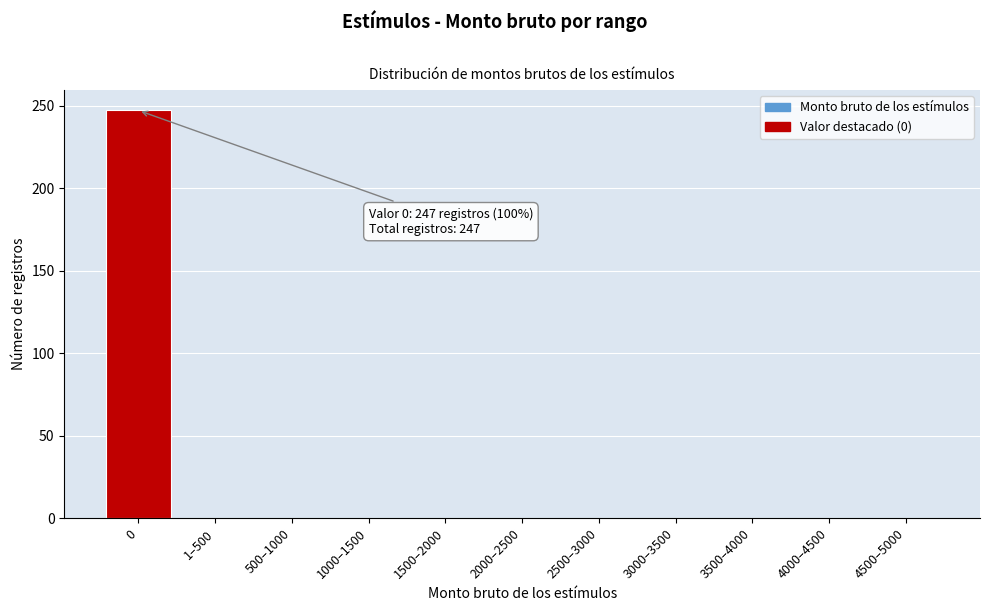

Reading left to right, list all the values displayed in this chart.

0=247	1–500=0	500–1000=0	1000–1500=0	1500–2000=0	2000–2500=0	2500–3000=0	3000–3500=0	3500–4000=0	4000–4500=0	4500–5000=0